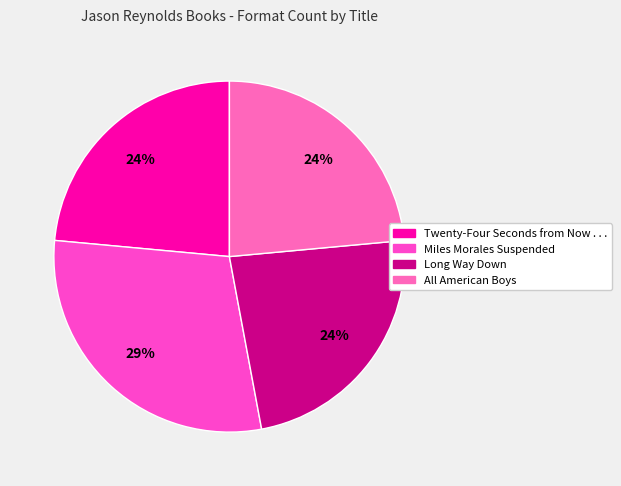

Count the number of slices in the pie.

4